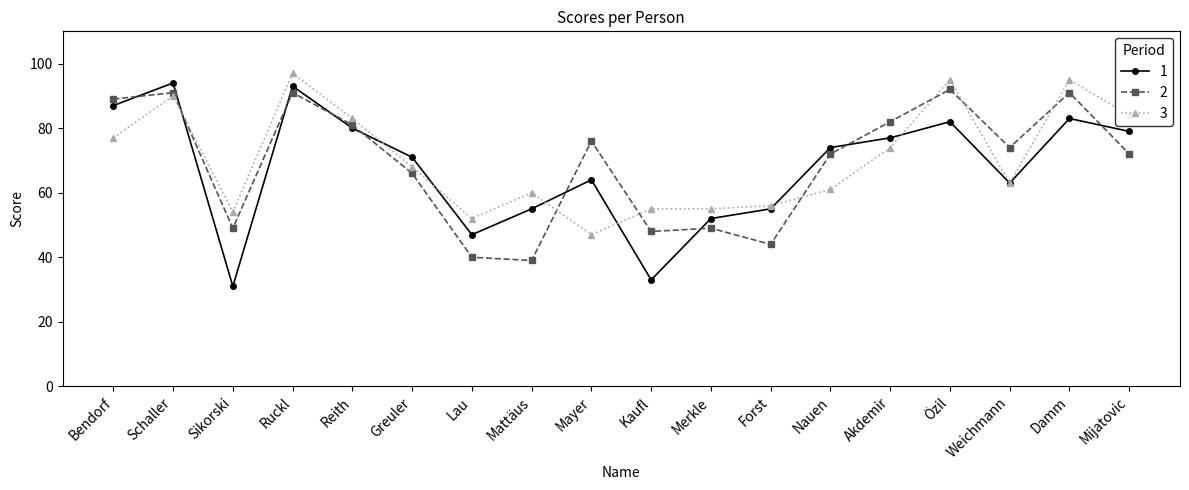

Where do 2 and 1 first cross each other?

Bendorf and Schaller